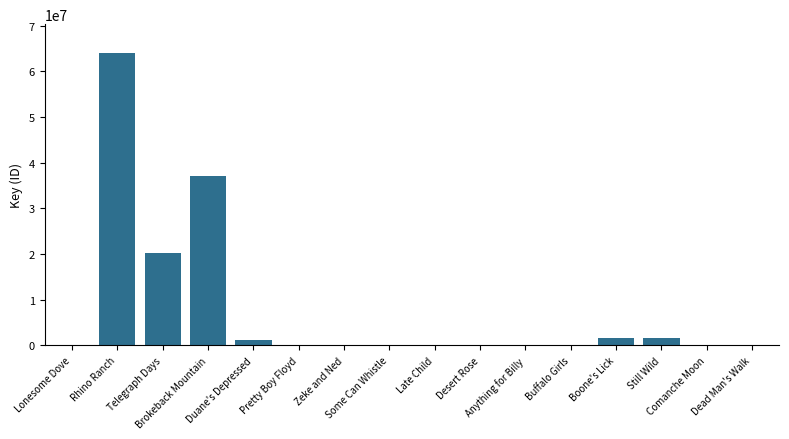

What is the sum of all values?

126088907